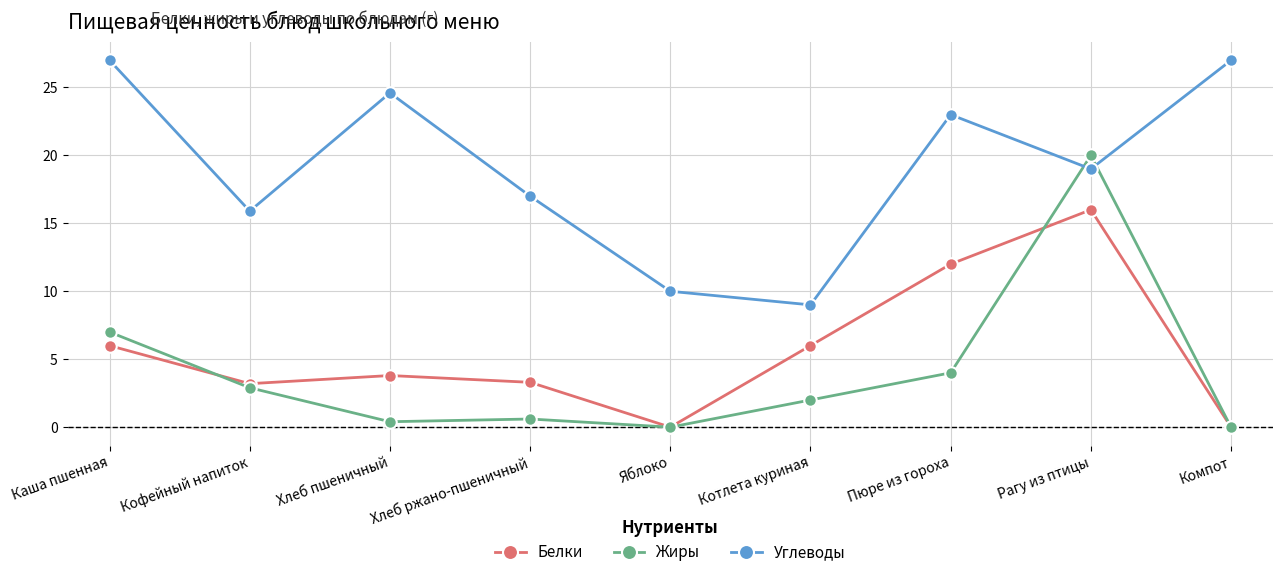

Is this an area chart (filled region under the line)?

No